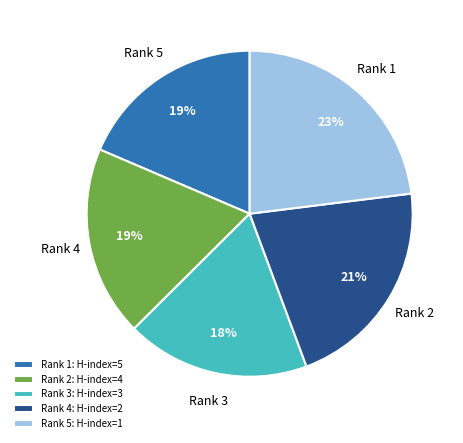

True or false: Rank 5: H-index=1 accounts for 23% of the total.

True